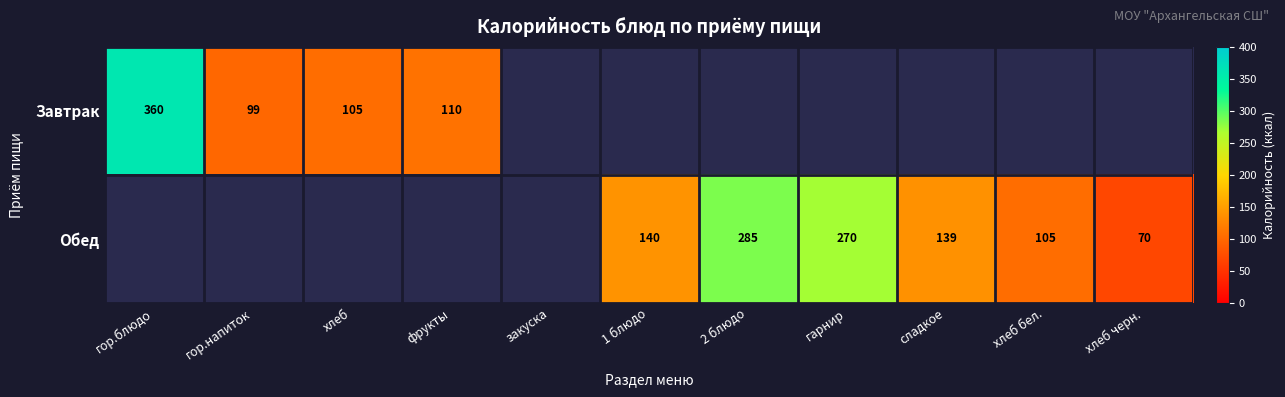

Which label corresponds to the smallest value in the chart?

хлеб черн.